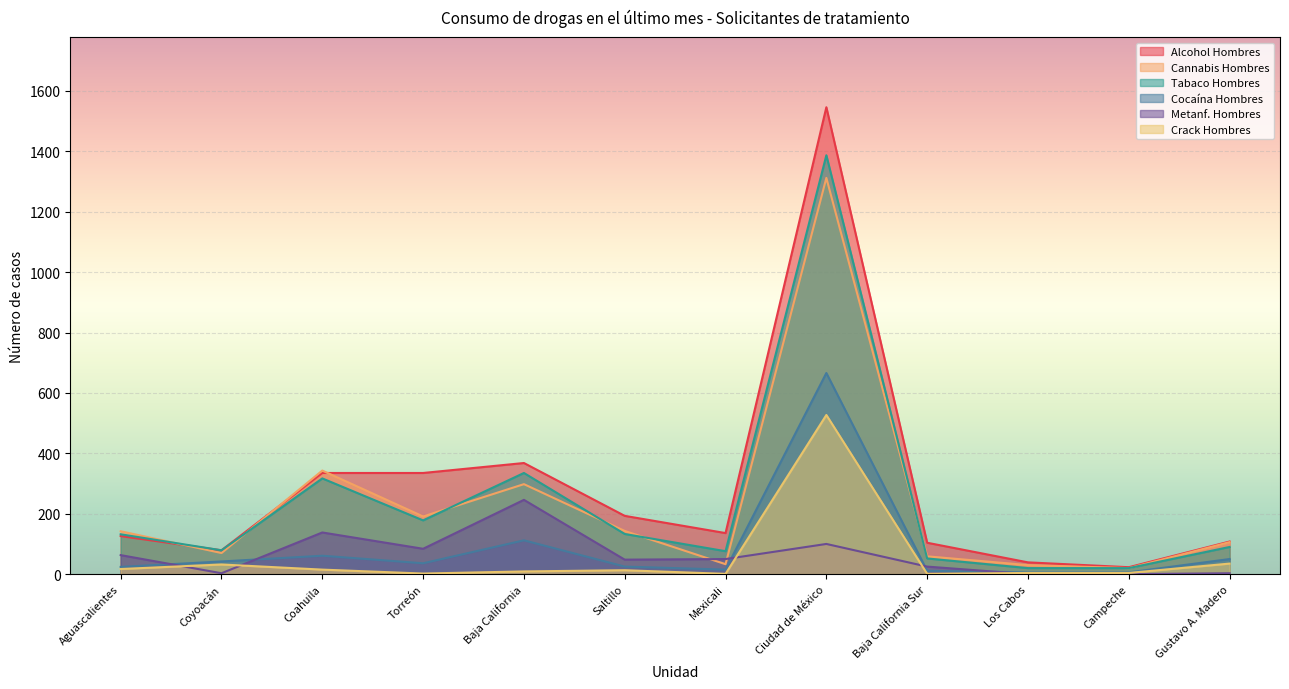

What is the total value across all series at Aguascalientes?

504